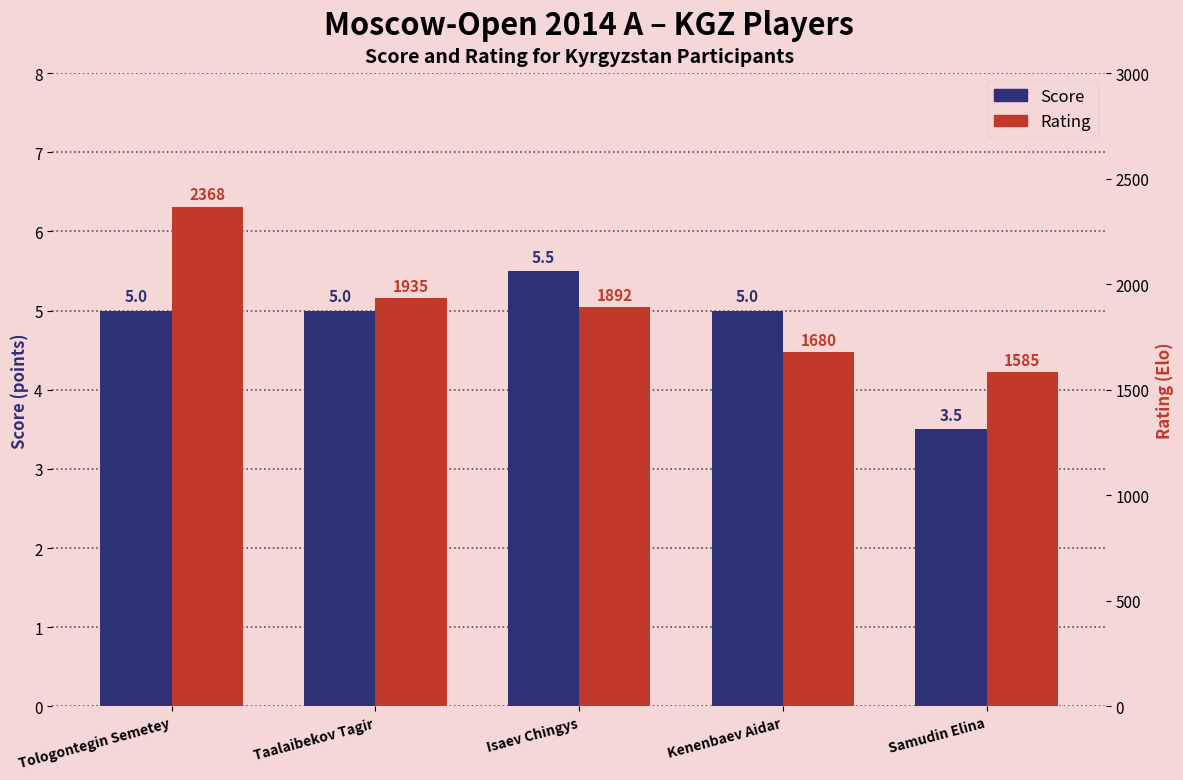

What is the difference between the second highest and minimum values in the Rating series?

350.0